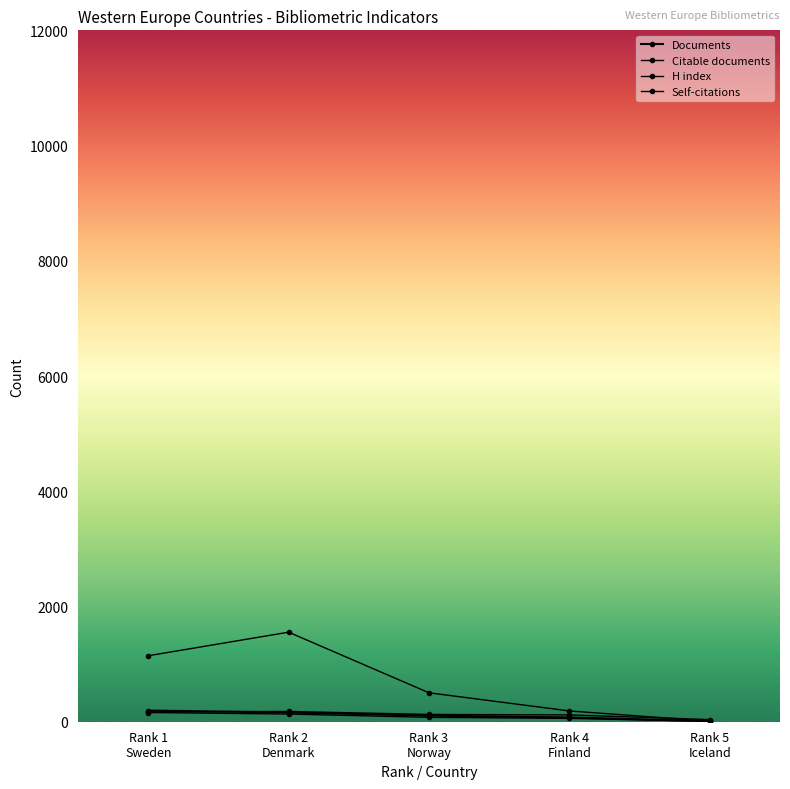

Reading left to right, extract all data points from this chart.

Documents: Rank 1
Sweden=194	Rank 2
Denmark=160	Rank 3
Norway=106	Rank 4
Finland=74	Rank 5
Iceland=10
Citable documents: Rank 1
Sweden=160	Rank 2
Denmark=133	Rank 3
Norway=76	Rank 4
Finland=58	Rank 5
Iceland=6
H index: Rank 1
Sweden=171	Rank 2
Denmark=178	Rank 3
Norway=127	Rank 4
Finland=118	Rank 5
Iceland=37
Self-citations: Rank 1
Sweden=1145	Rank 2
Denmark=1554	Rank 3
Norway=502	Rank 4
Finland=187	Rank 5
Iceland=10